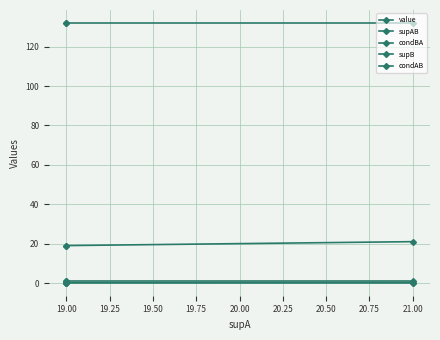

Which series has the widest spread of values?

supAB